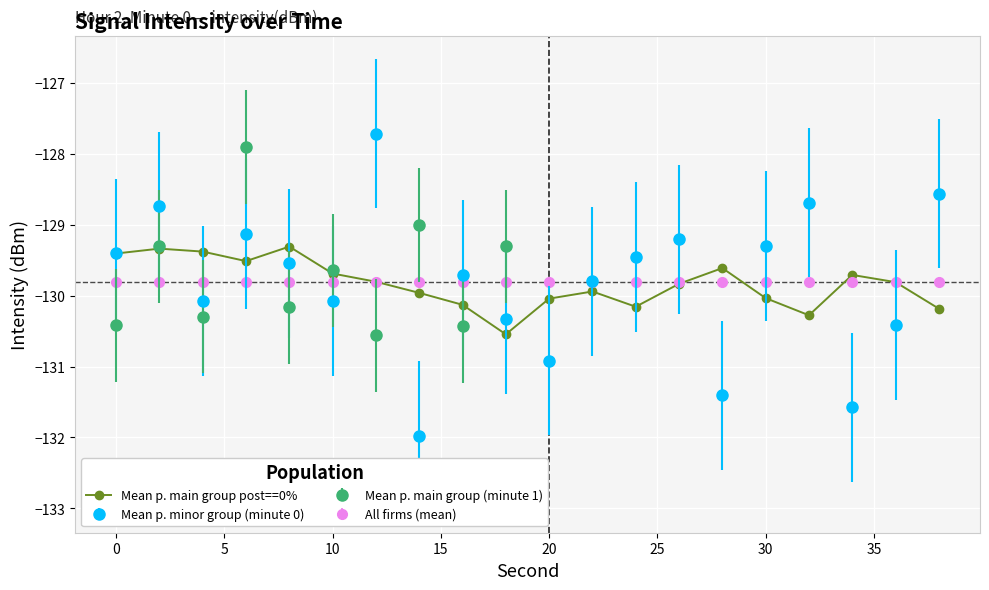

True or false: Mean p. main group post==0% has more than 2 points higher than both neighbors.

True